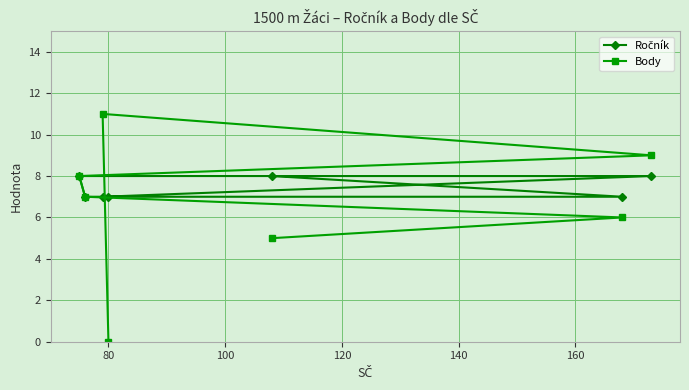

What is the maximum value shown in the chart?

11